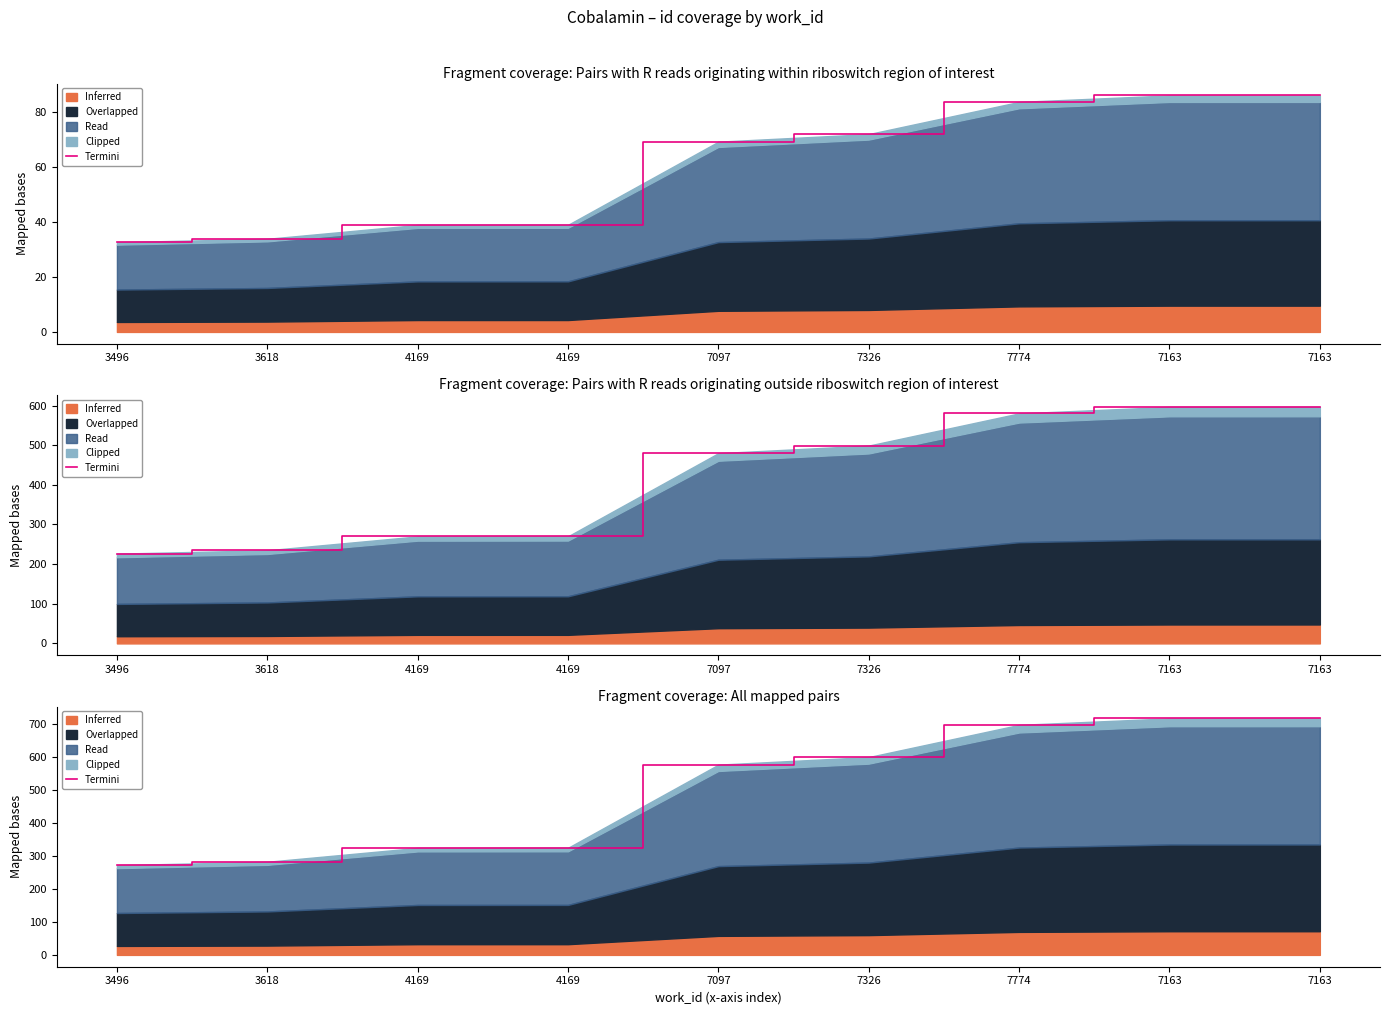

Does the chart have visible grid lines?

No